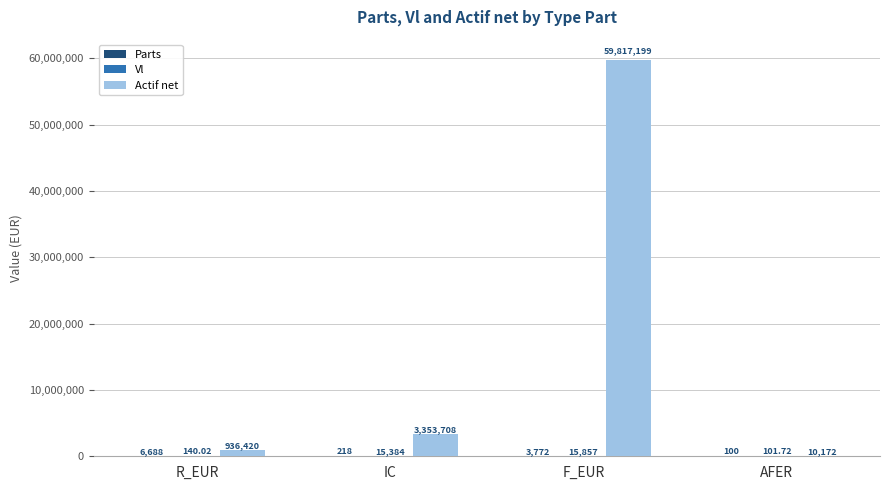

Which series changed the most between F_EUR and AFER?

Actif net